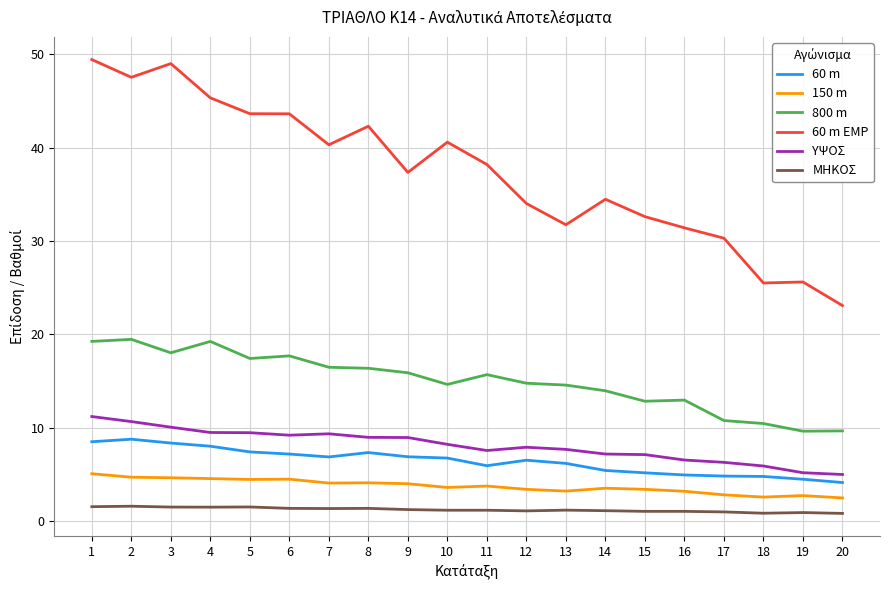

Which series has the largest range (max minus min)?

60 m EMP